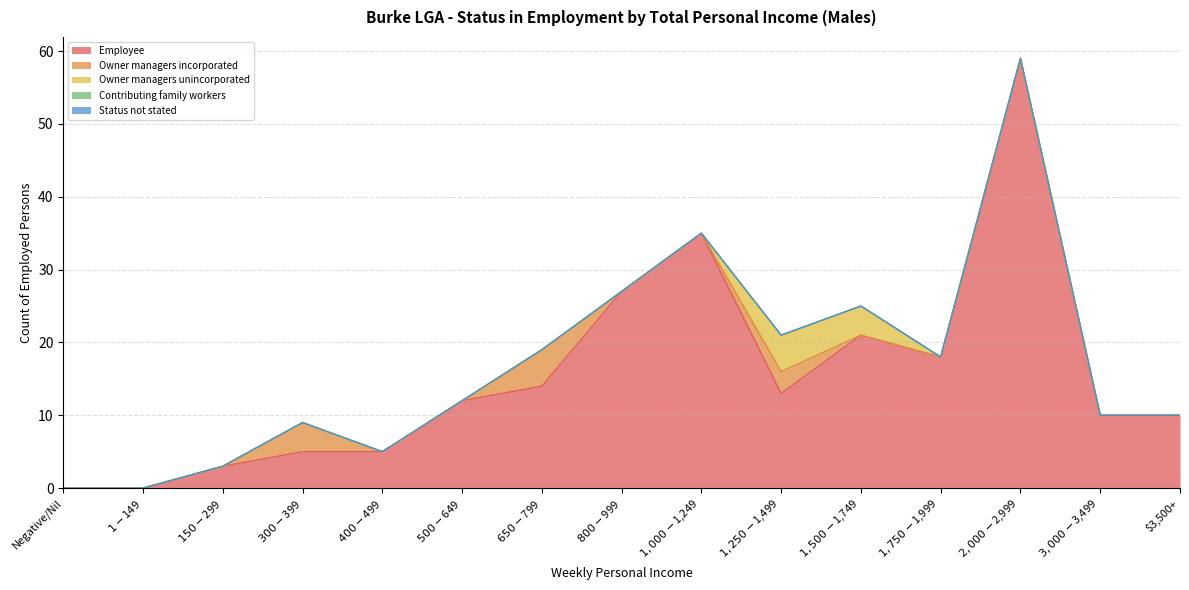

Is the value of Employee at $1,750-$1,999 greater than the value of Owner managers incorporated at $800-$999?

Yes